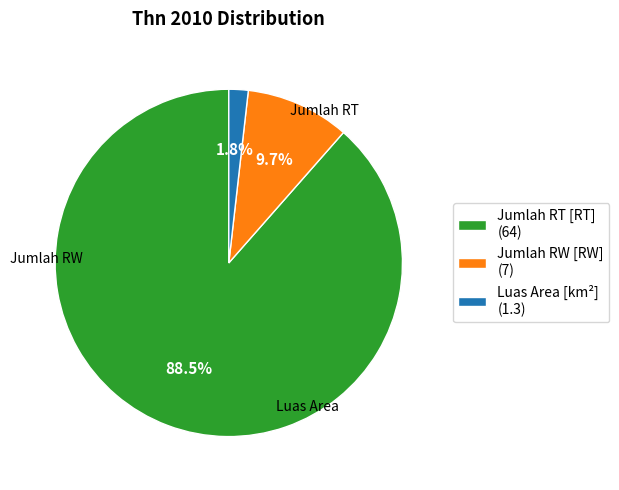

Approximately how many times larger is the value at Jumlah RT [RT] (64) compared to Jumlah RW [RW] (7)?

9.1